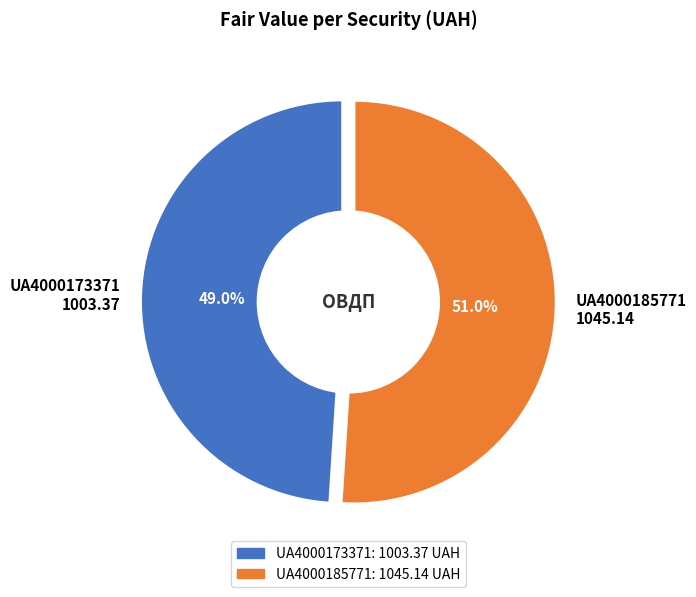

What is the largest slice in the pie chart?

UA4000185771